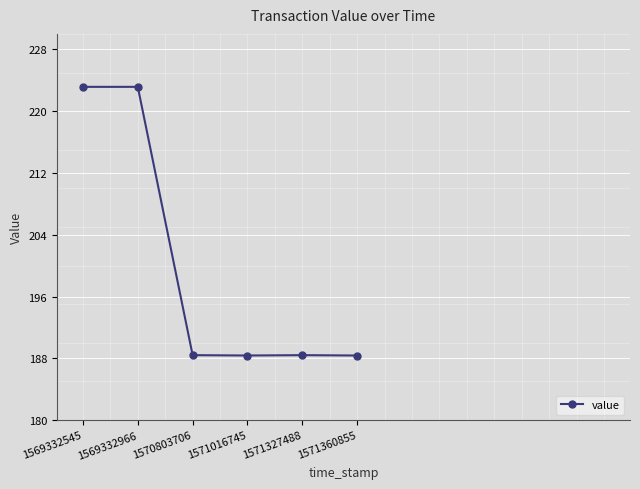

Reading left to right, list all the values displayed in this chart.

223.1	223.1	188.4	188.4	188.4	188.4